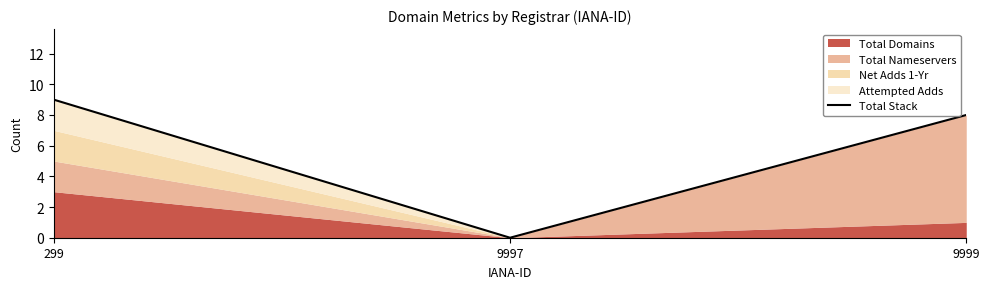

Between 299 and 9997, which is larger?

299